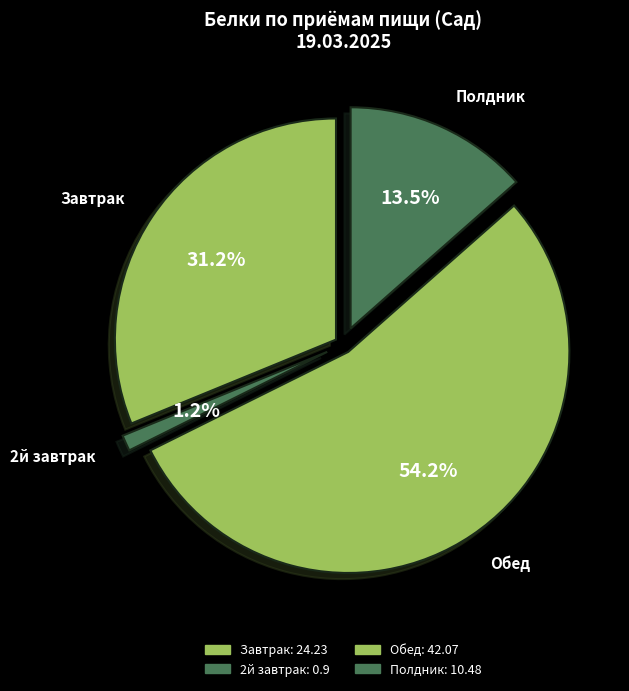

What is the total percentage of Обед and Полдник?

67.6%